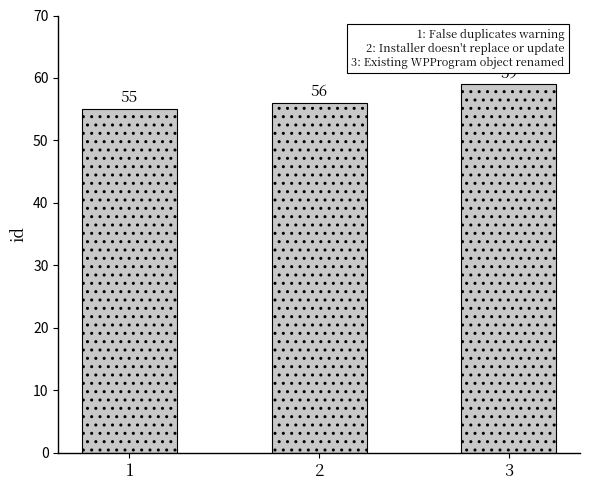

What is the average value?

57